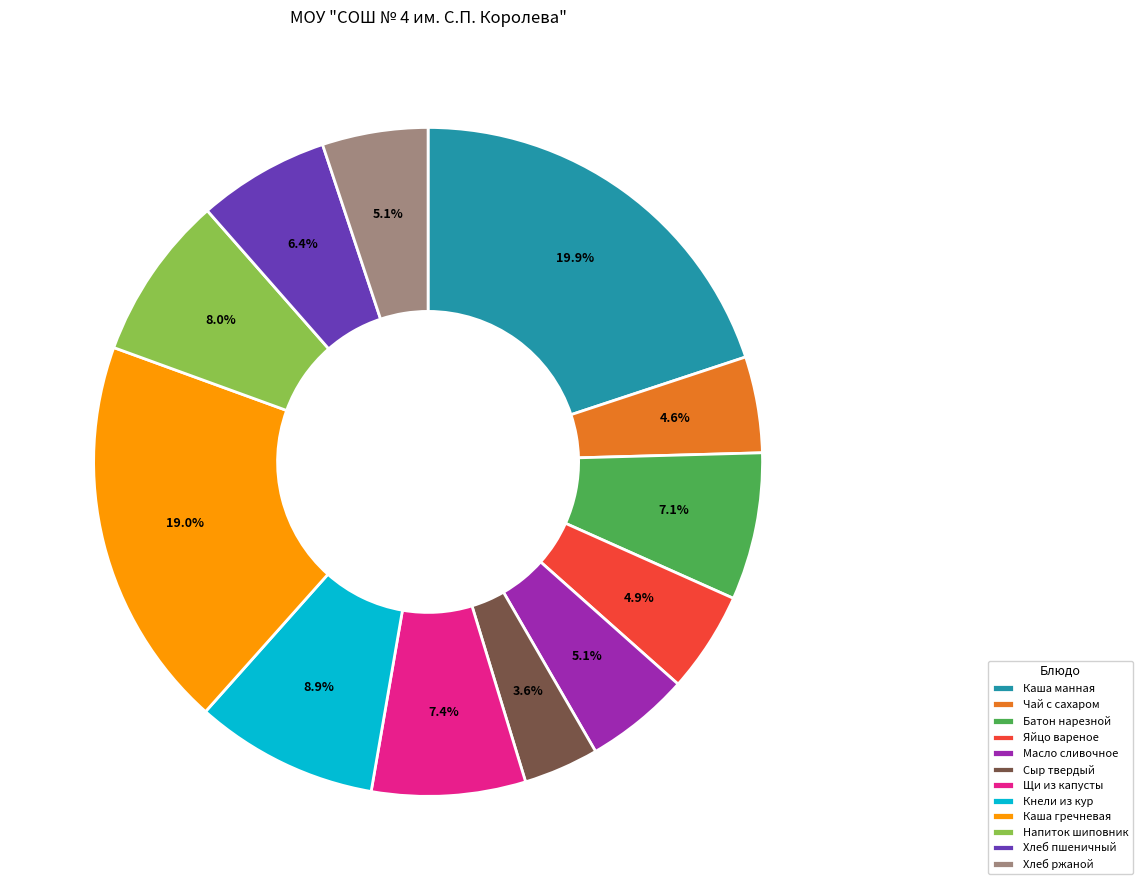

Is it true that Чай с сахаром is 5% of the pie?

True